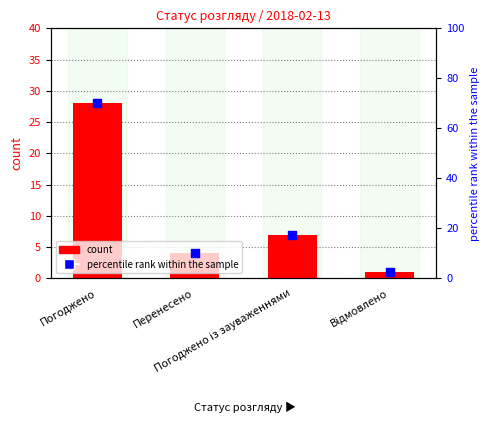

At which category is the sum across all series the highest?

Погоджено